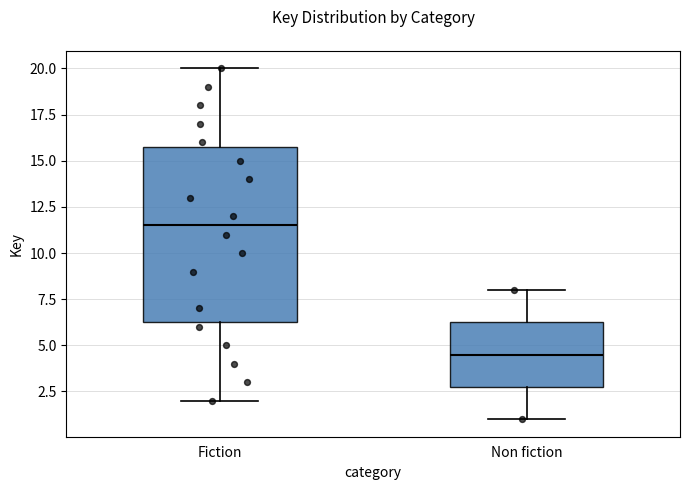

Reading left to right, read every box against the y-axis: the position of its median line, the range the box covers, and the ends of its whiskers. The values are not printed on the chart, so give them approximately, as read against the axis.

Fiction: median 11.5, box 6.5 to 16.0, whiskers 2.0 to 20.0
Non fiction: median 4.5, box 3.0 to 6.5, whiskers 1.0 to 8.0